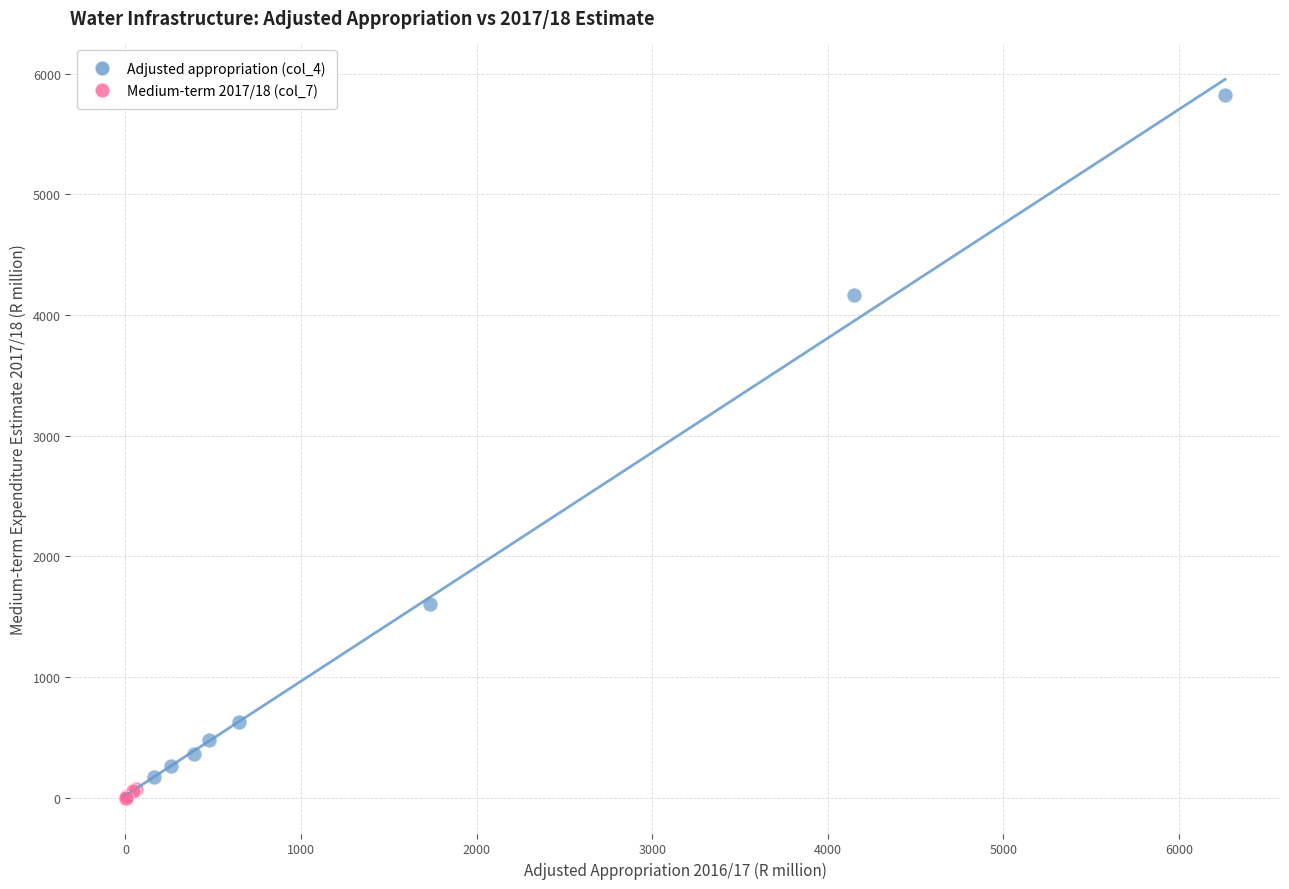

Which series reaches the maximum Y coordinate?

Adjusted appropriation (col_4)